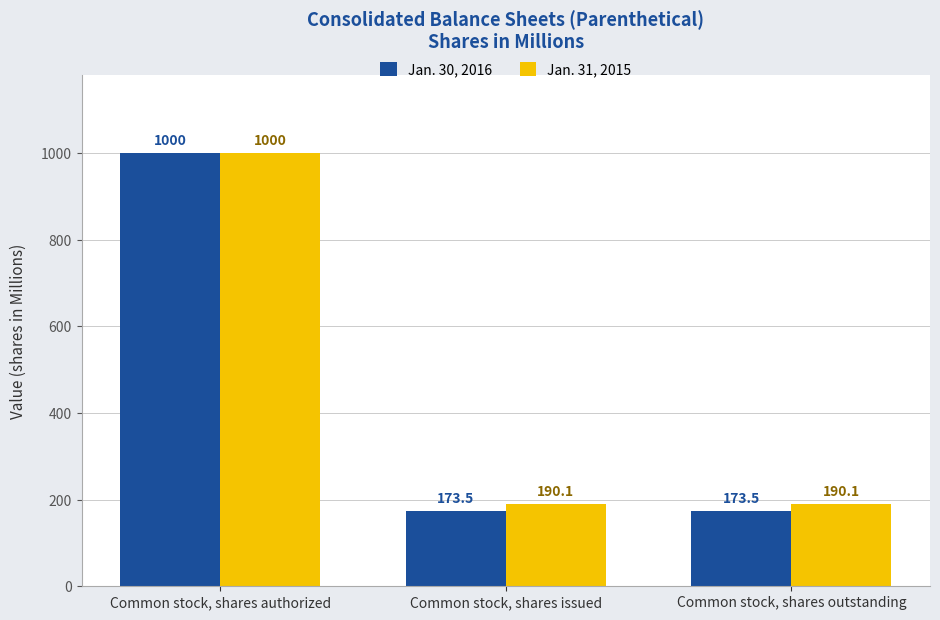

Is the value of Jan. 31, 2015 at Common stock, shares outstanding greater than the value of Jan. 30, 2016 at Common stock, shares outstanding?

Yes